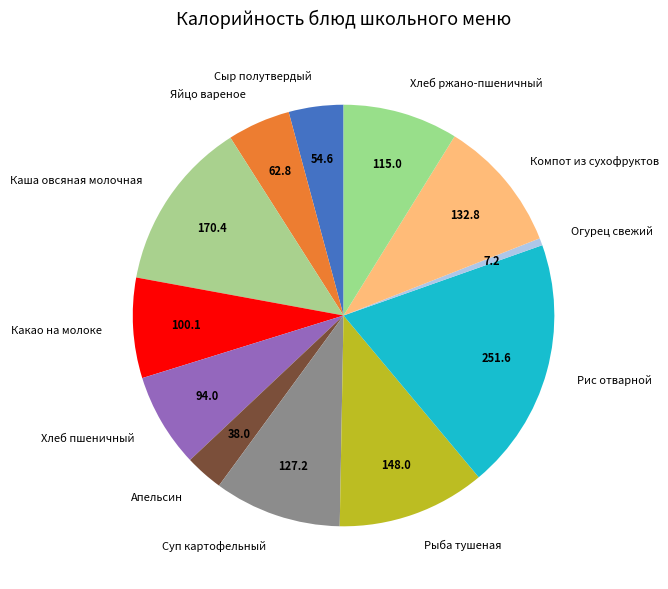

What is the smallest slice in the pie chart?

Огурец свежий